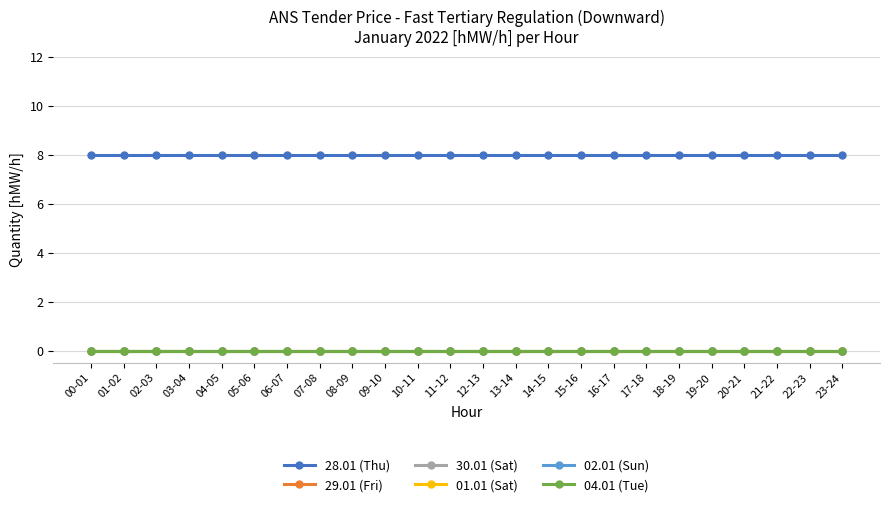

At how many categories does at least one series exceed 0?

24